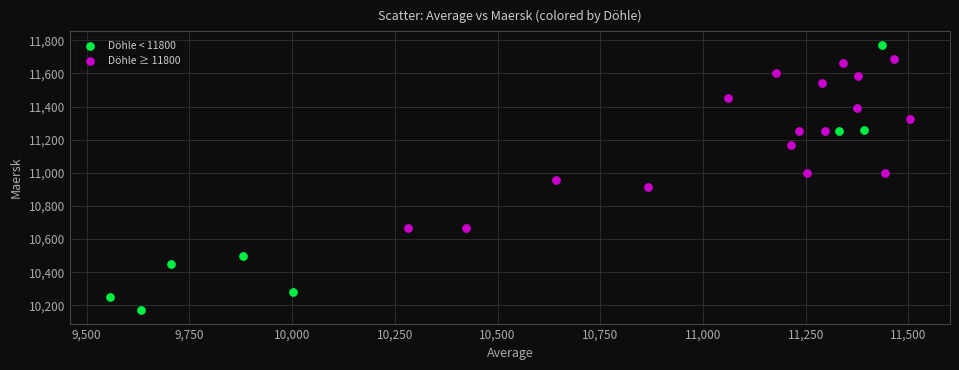

Which series has the widest spread of Y values?

Döhle < 11800